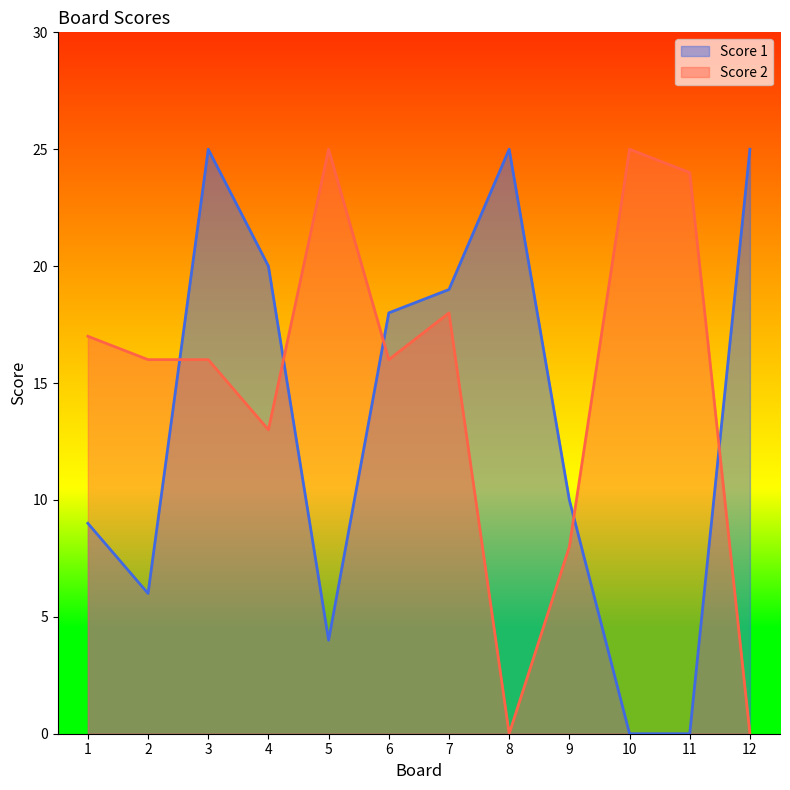

Reading left to right, list all the values displayed in this chart.

Score 1: 1=9	2=6	3=25	4=20	5=4	6=18	7=19	8=25	9=10	10=0	11=0	12=25
Score 2: 1=17	2=16	3=16	4=13	5=25	6=16	7=18	8=0	9=8	10=25	11=24	12=0